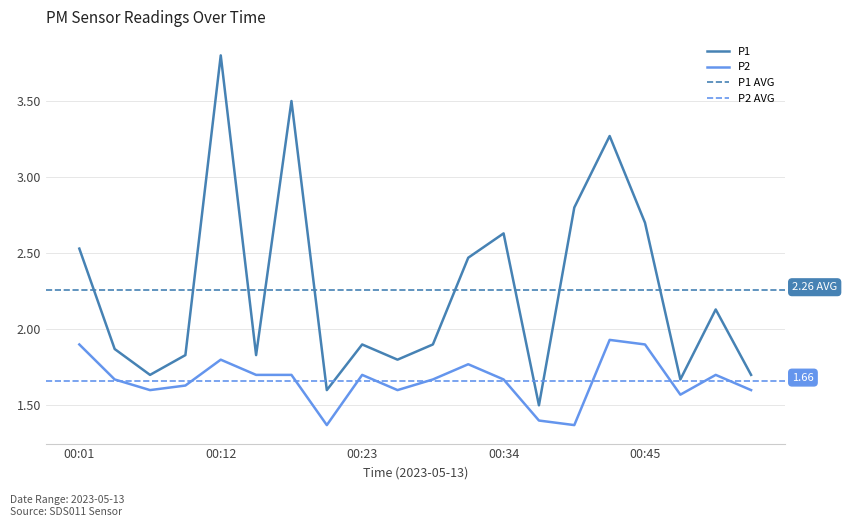

Is this an area chart (filled region under the line)?

No